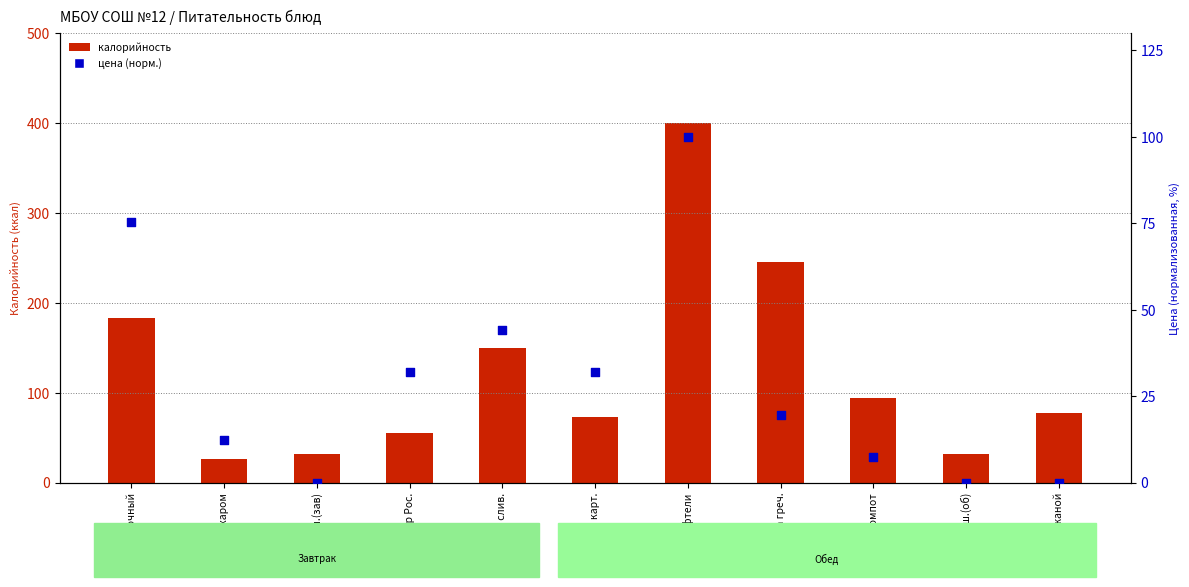

What are all the series names shown in the legend?

калорийность, цена (норм.)